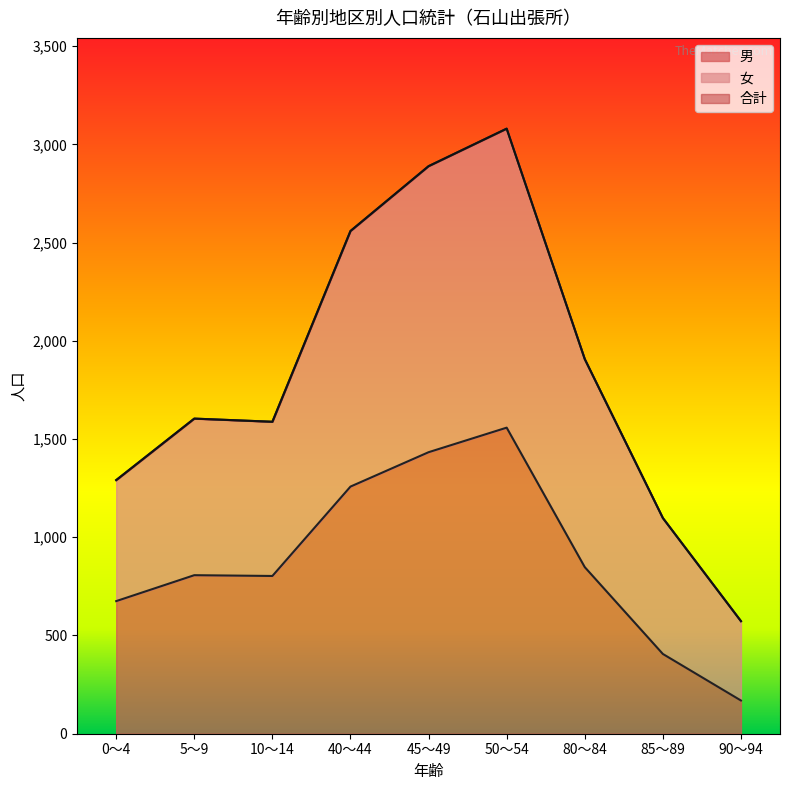

True or false: 女 and 合計 intersect in this chart.

False